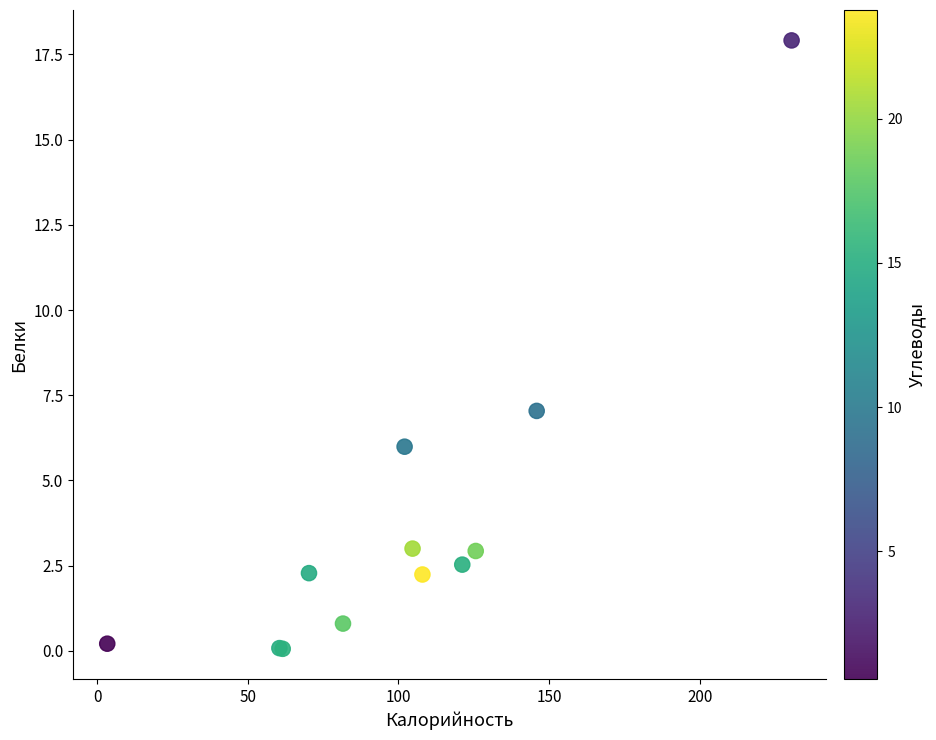

What Y value in the scatter plot is closest to 8?

7.0